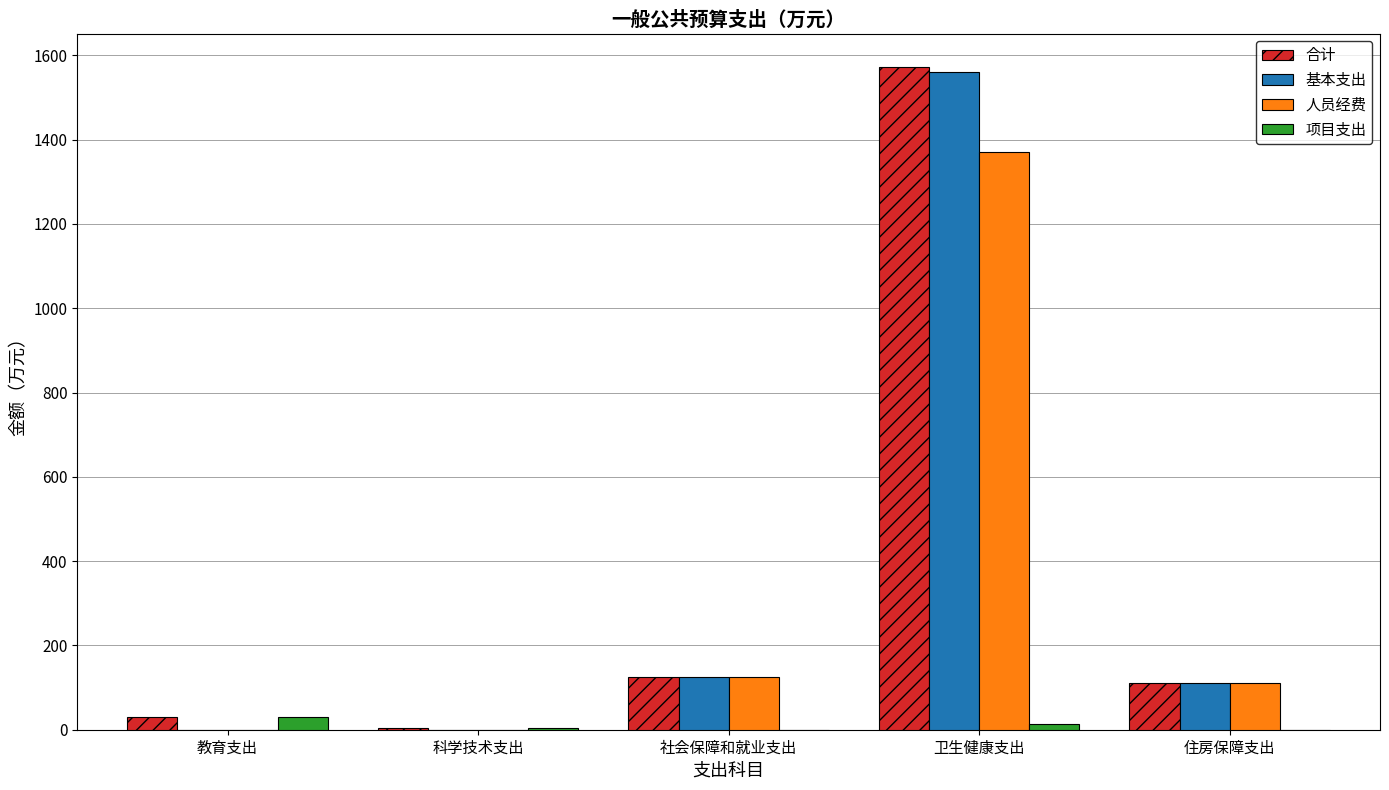

The 合计 series shows 5.0 at 科学技术支出. True or false?

True